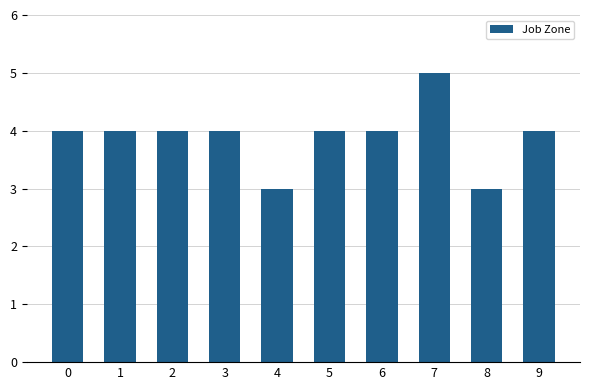

Does the chart contain stacked bars?

No